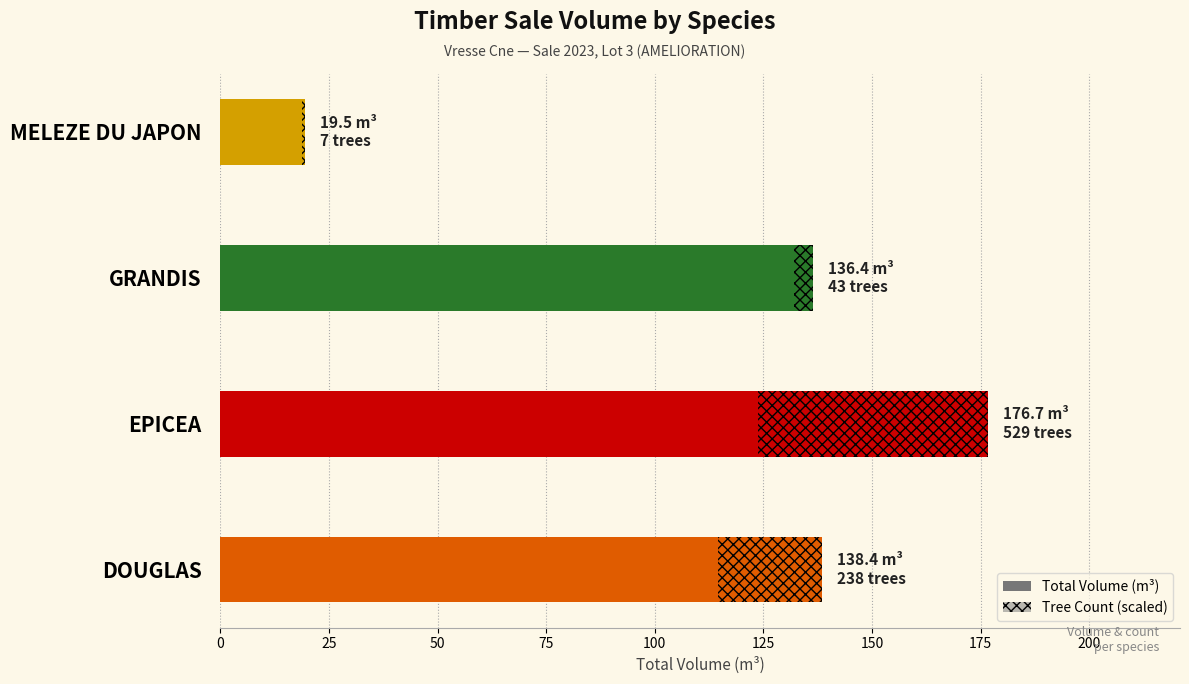

What is the lowest value of the Tree Count (scaled) series?

0.7